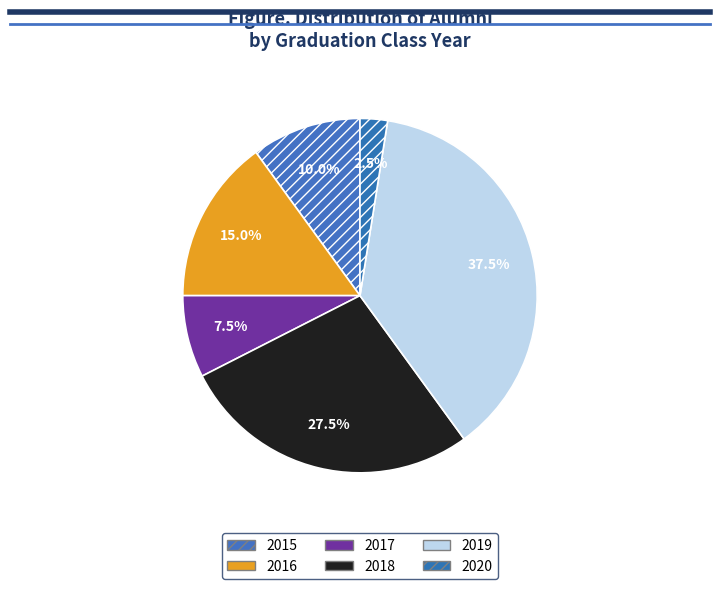

To the nearest percent, what portion does 2015 represent?

10%